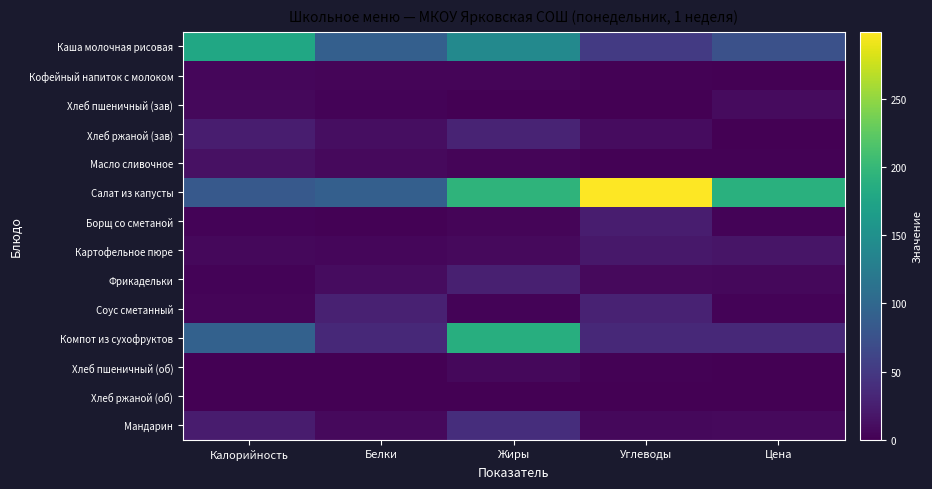

Reading left to right, transcribe all the data shown in this chart.

Каша молочная рисовая: Калорийность=178.0	Белки=91.1	Жиры=140.6	Углеводы=51.2	Цена=74.8
Кофейный напиток с молоком: Калорийность=5.0	Белки=3.9	Жиры=4.6	Углеводы=2.0	Цена=0.1
Хлеб пшеничный (зав): Калорийность=7.0	Белки=3.5	Жиры=0.5	Углеводы=0.4	Цена=8.3
Хлеб ржаной (зав): Калорийность=23.9	Белки=11.1	Жиры=29.5	Углеводы=10.0	Цена=0.1
Масло сливочное: Калорийность=13.4	Белки=7.9	Жиры=3.7	Углеводы=1.9	Цена=1.7
Салат из капусты: Калорийность=83.3	Белки=90.3	Жиры=194.4	Углеводы=299.3	Цена=189.9
Борщ со сметаной: Калорийность=2.8	Белки=1.7	Жиры=4.1	Углеводы=23.6	Цена=3.0
Картофельное пюре: Калорийность=6.7	Белки=5.0	Жиры=8.1	Углеводы=19.5	Цена=16.9
Фрикадельки: Калорийность=2.8	Белки=9.7	Жиры=26.4	Углеводы=7.4	Цена=6.5
Соус сметанный: Калорийность=4.4	Белки=27.7	Жиры=3.0	Углеводы=28.6	Цена=3.1
Компот из сухофруктов: Калорийность=93.2	Белки=35.0	Жиры=187.5	Углеводы=34.2	Цена=35.0
Хлеб пшеничный (об): Калорийность=0.6	Белки=0.8	Жиры=6.1	Углеводы=1.3	Цена=0.8
Хлеб ржаной (об): Калорийность=0.0	Белки=0.2	Жиры=0.6	Углеводы=0.2	Цена=0.2
Мандарин: Калорийность=22.7	Белки=7.5	Жиры=39.4	Углеводы=6.7	Цена=7.5